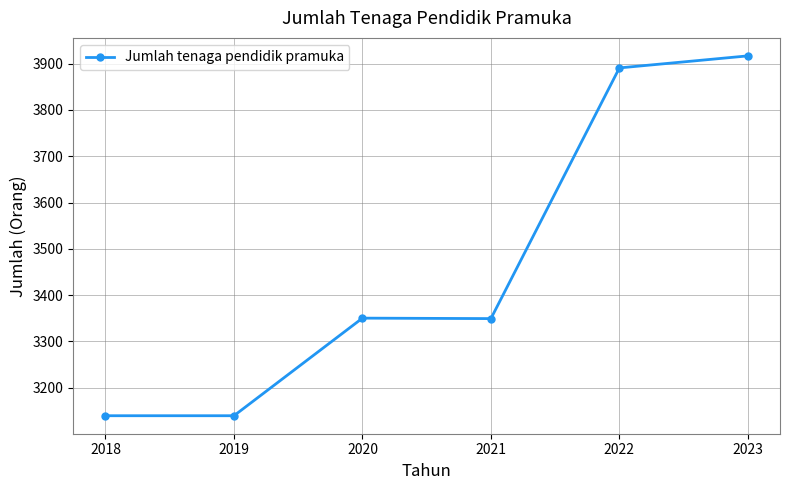

True or false: the data shows 5497 at 2021.

False